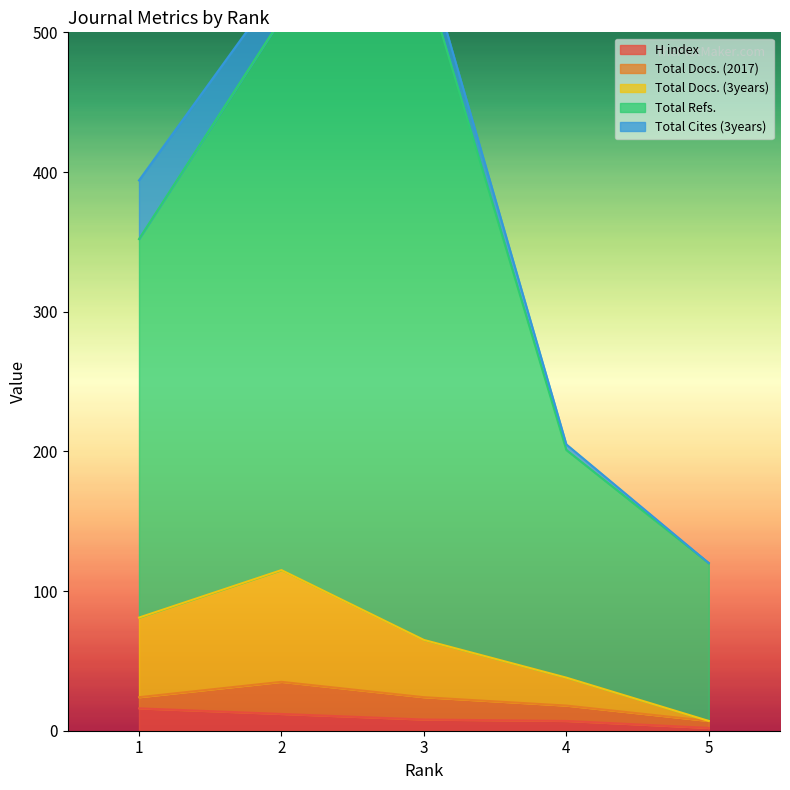

True or false: H index and Total Docs. (3years) cross at least once.

False